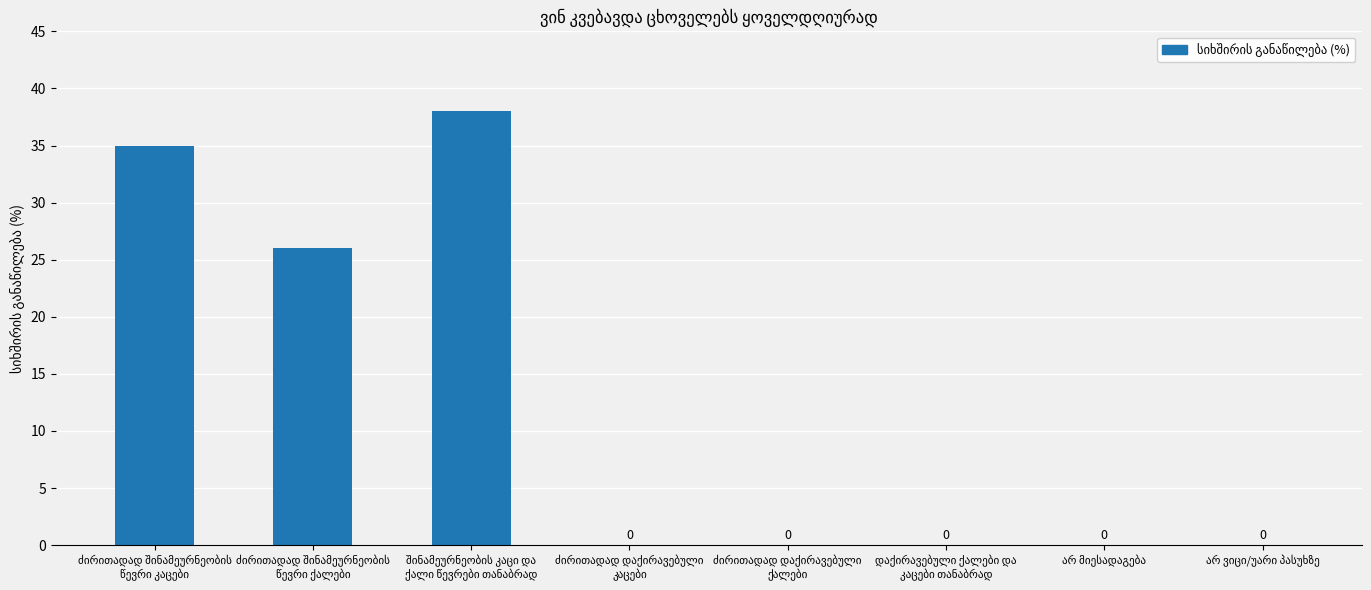

What is the greatest value displayed?

38